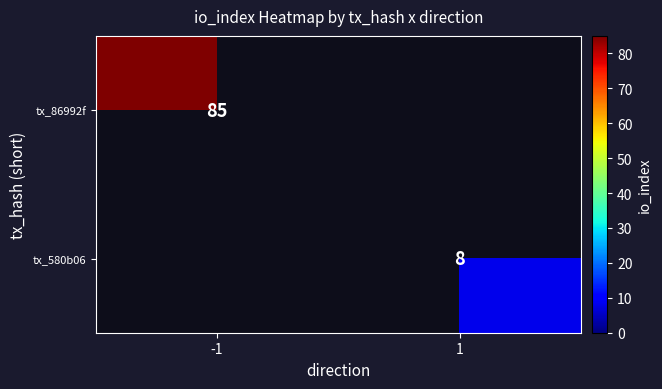

How many distinct data groups are displayed?

2